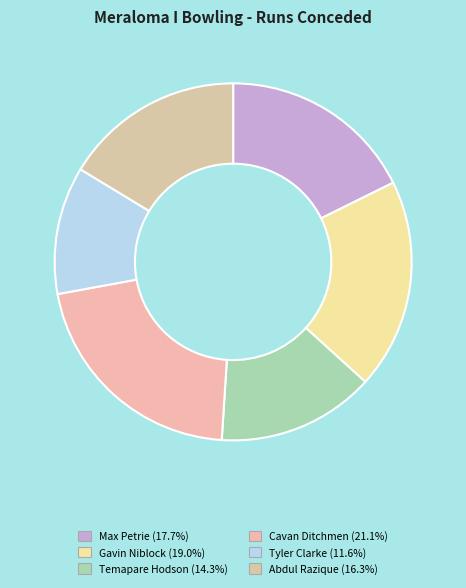

What is the ratio of the value at Gavin Niblock to the value at Cavan Ditchmen?

0.9